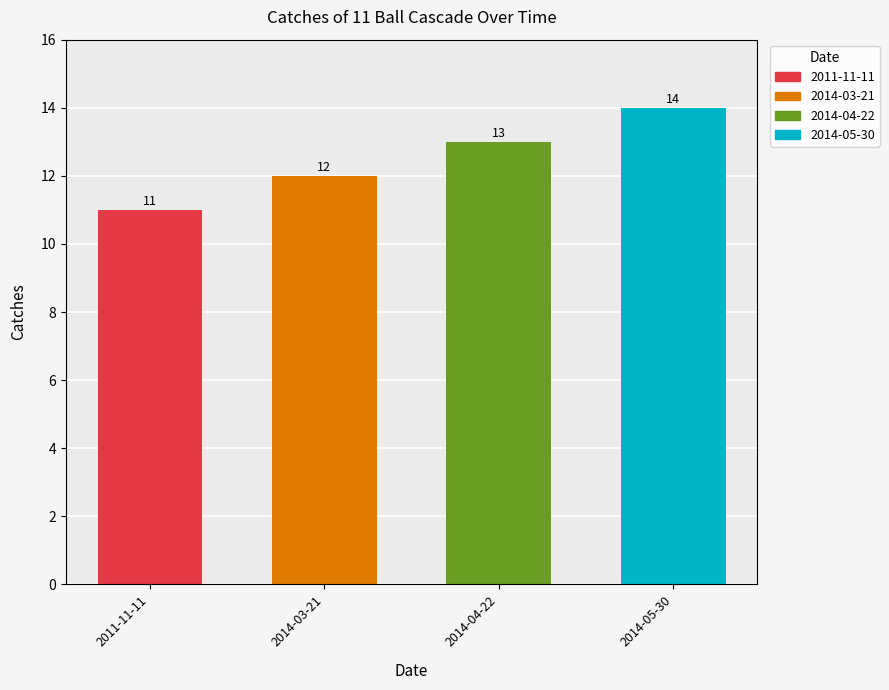

Reading left to right, what are all the values shown in this chart?

11	12	13	14